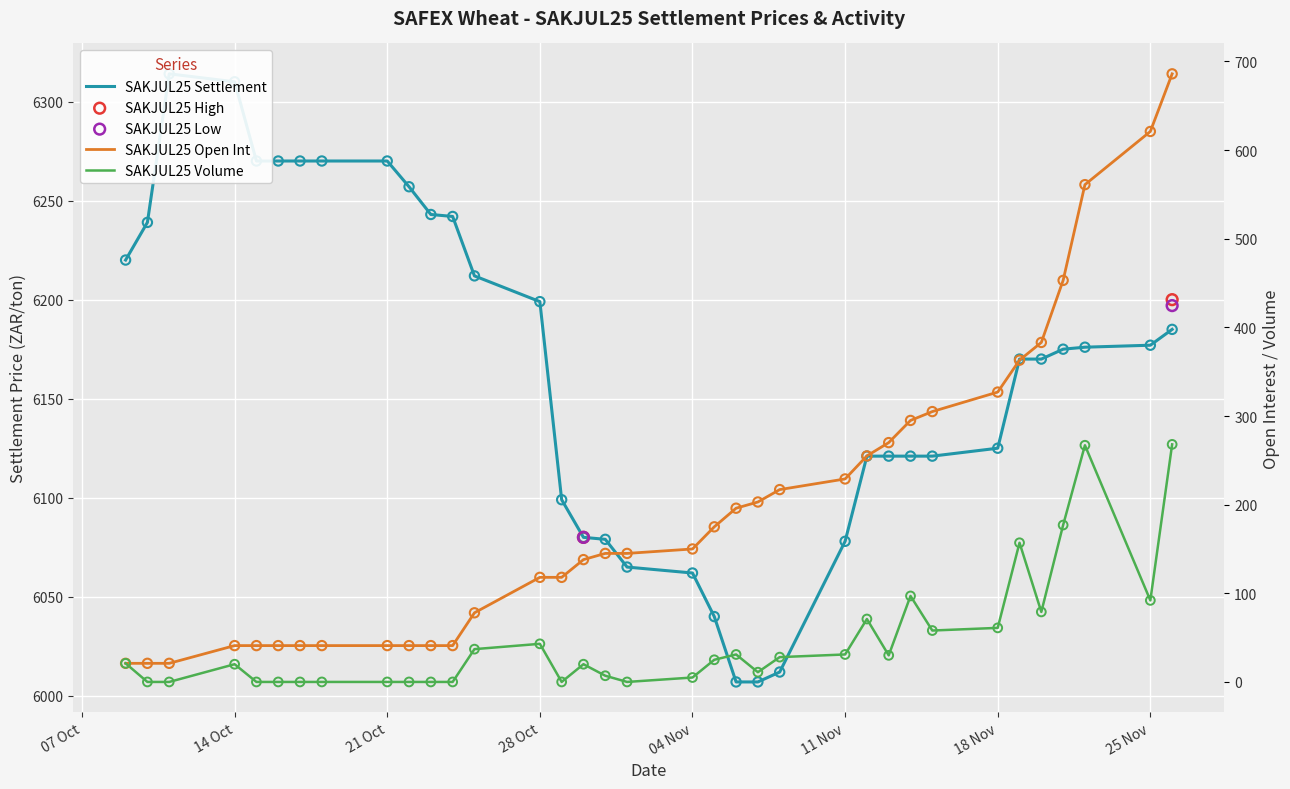

What is the total value across all series at 2024-11-21?

6805